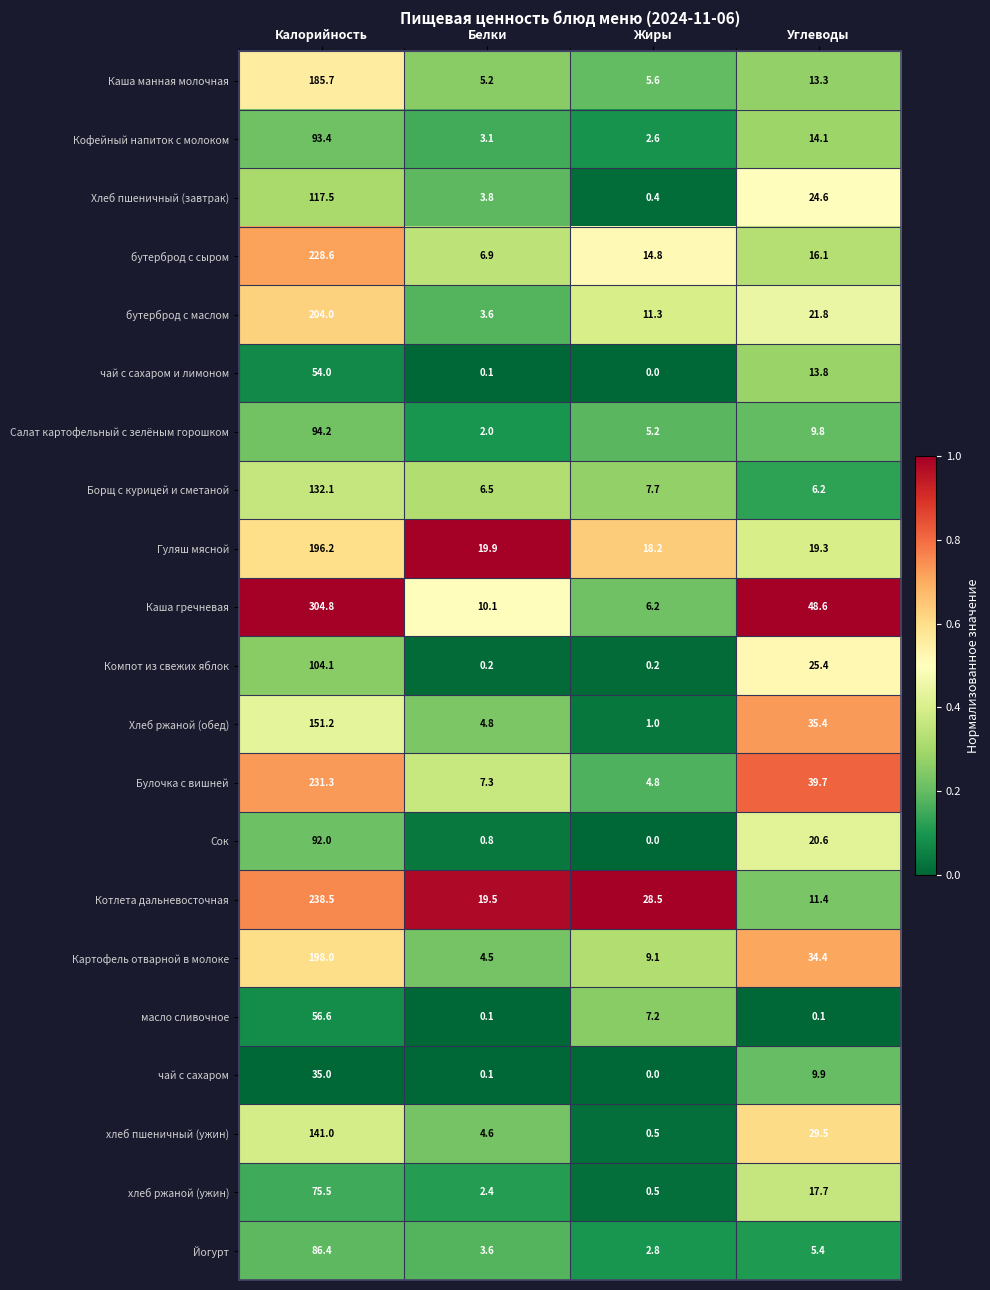

Which series has the widest spread of values?

Каша гречневая